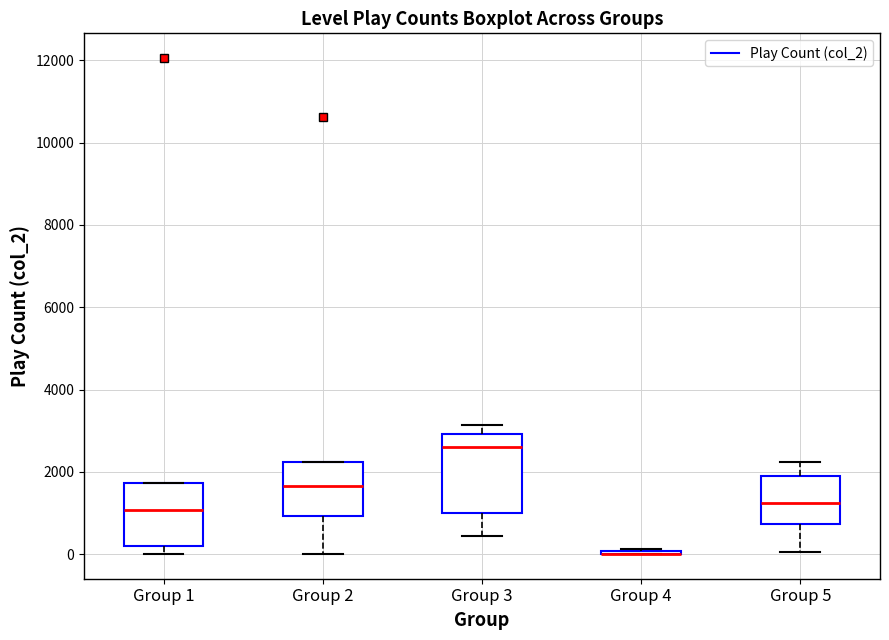

Which box is the tallest, from its lower edge to its upper edge?

Group 3